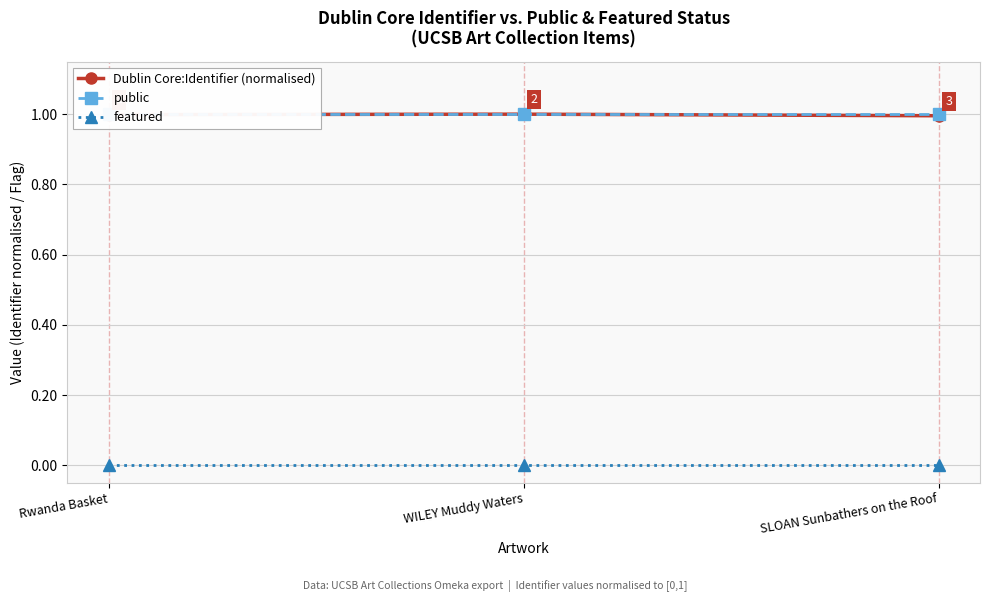

How many lines are shown in the chart?

3